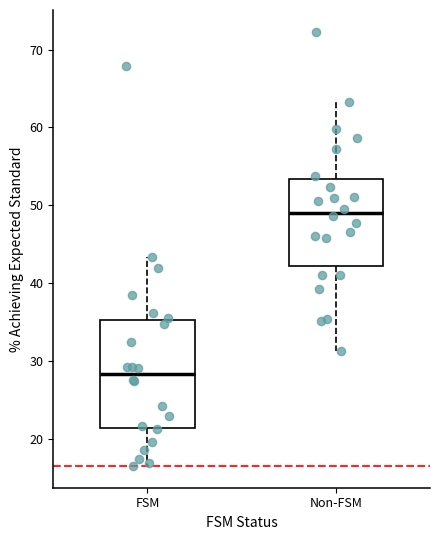

Comparing the boxes themselves (not the whiskers), which one is the tallest?

FSM